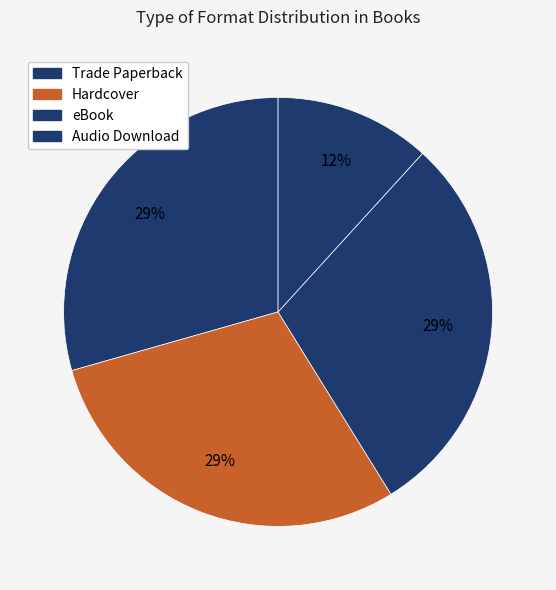

How many slices are in this pie chart?

4